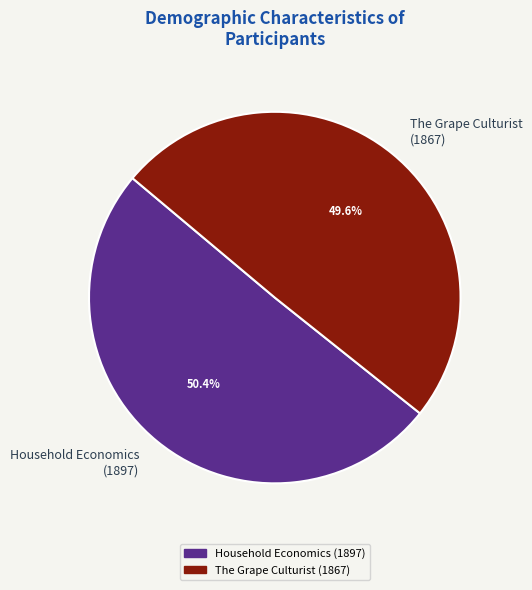

To the nearest percent, what is the combined percentage of The Grape Culturist (1867) and Household Economics (1897)?

100%